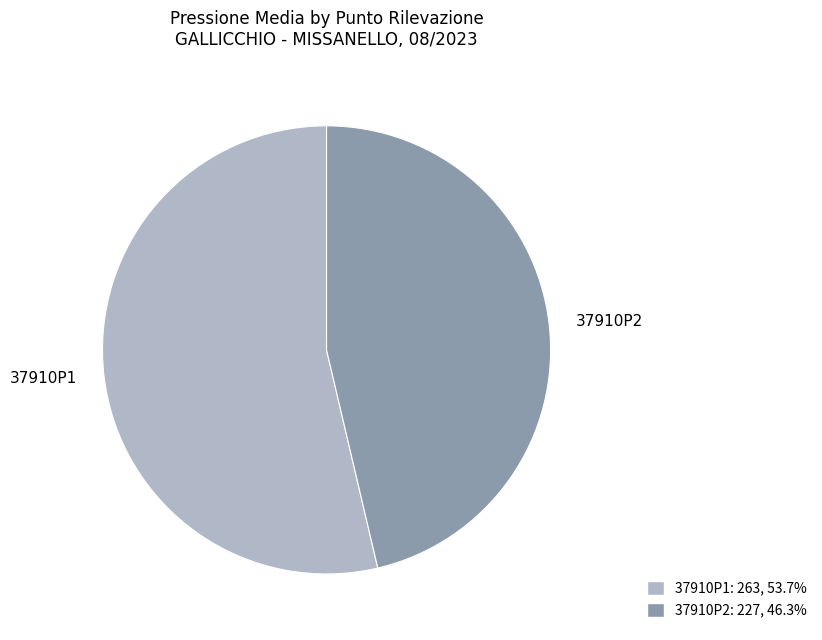

Approximately how many times larger is the value at 37910P1 compared to 37910P2?

1.2